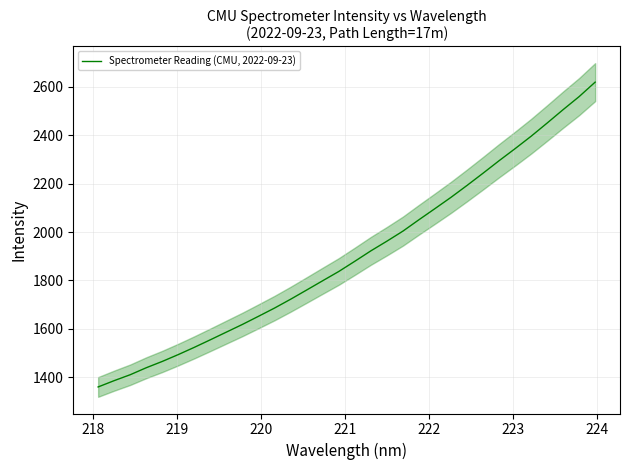

What is the lowest value of the Spectrometer Reading (CMU, 2022-09-23) series?

1360.0